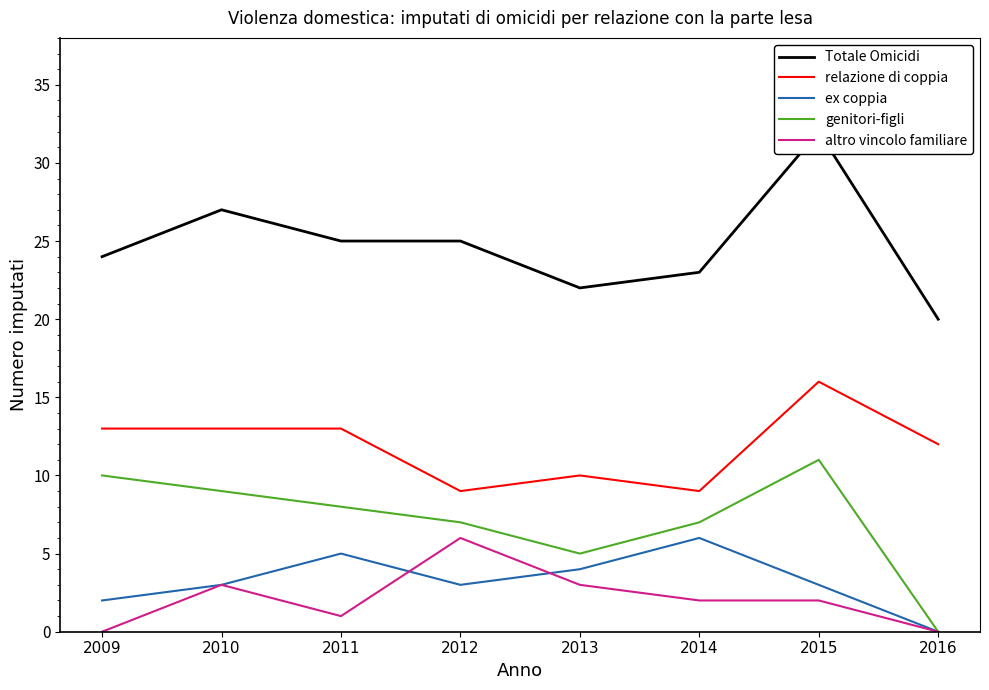

The value of ex coppia at 2010 is 1. True or false?

False